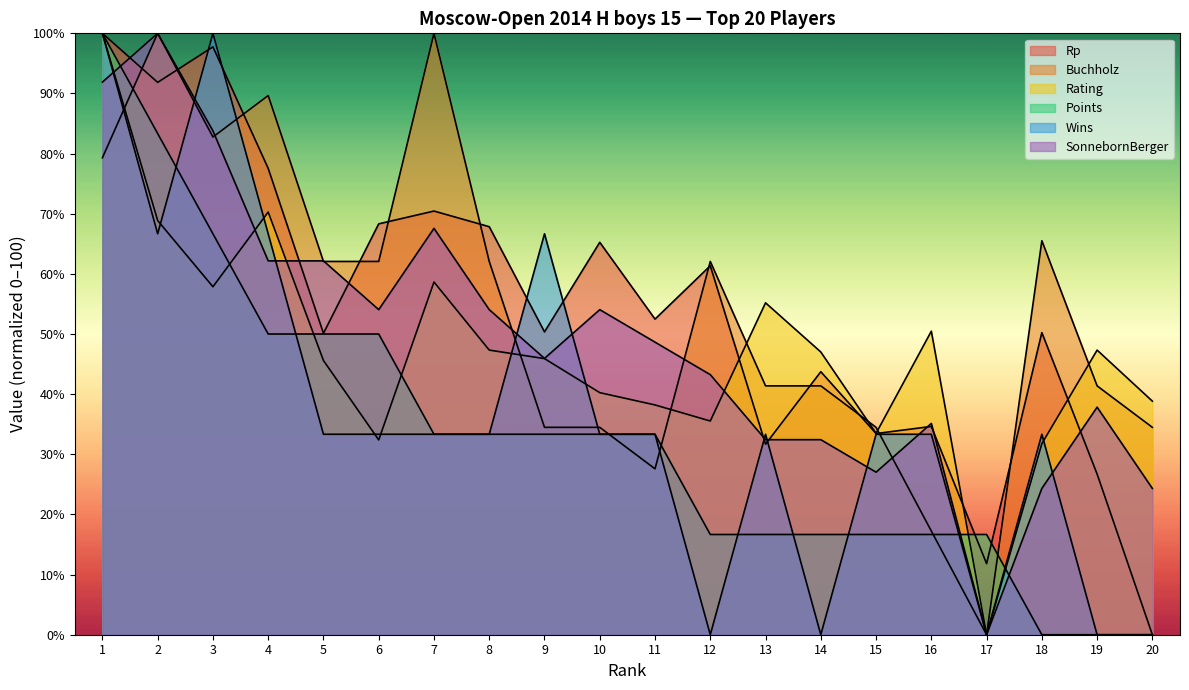

Which series has the largest total across all categories?

Rp